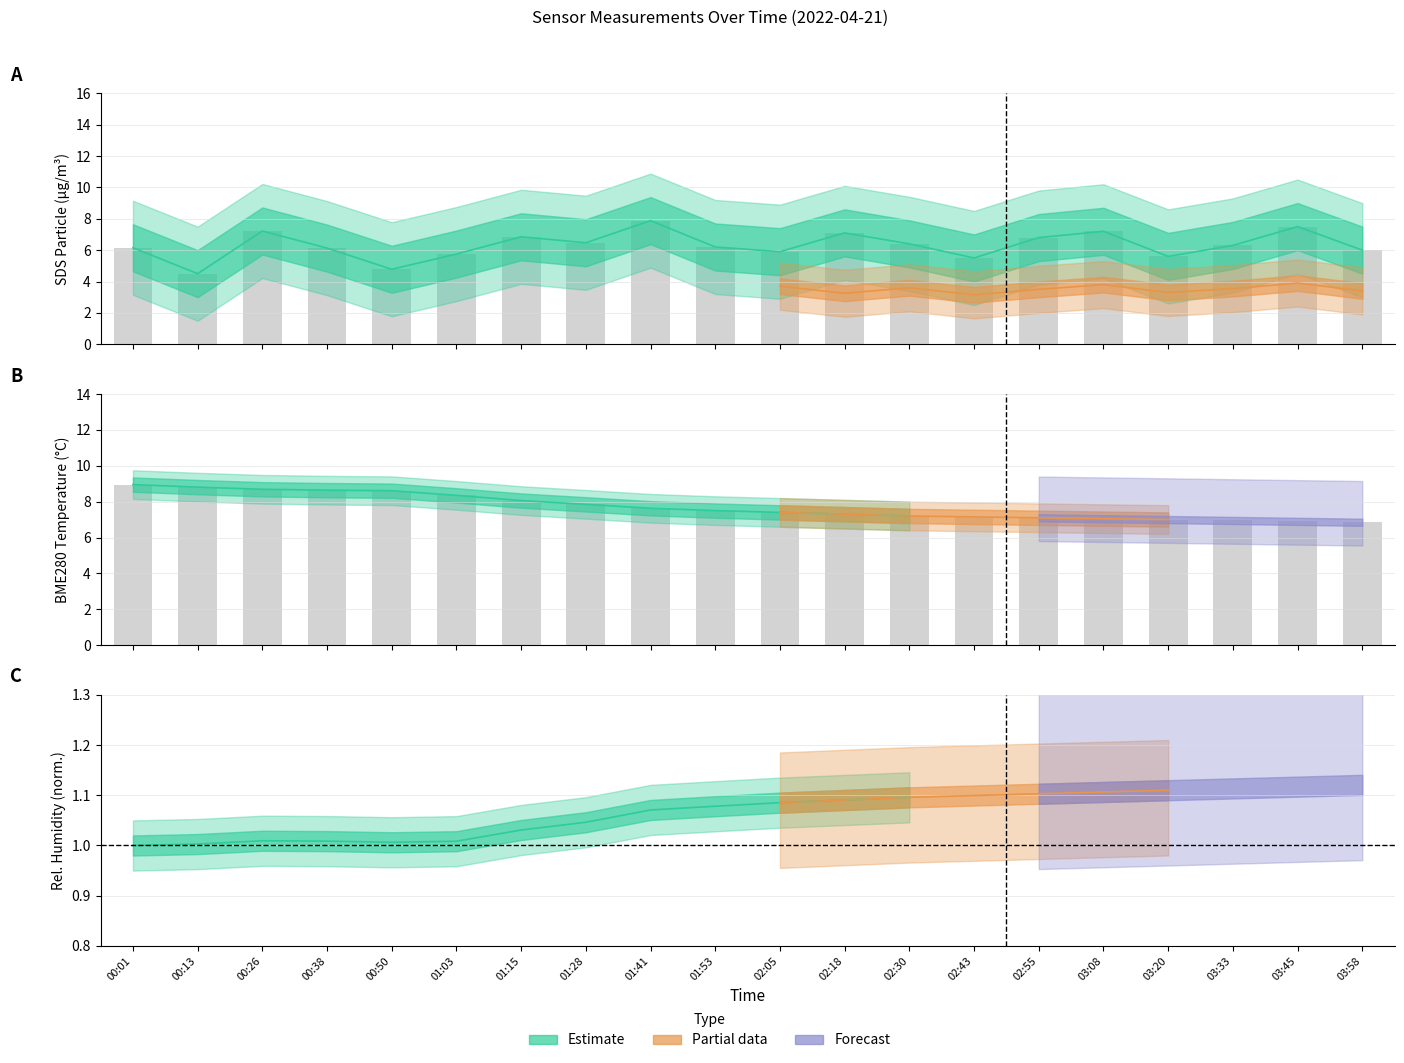

What is the spread (max minus min) of values at 00:50?

3.8